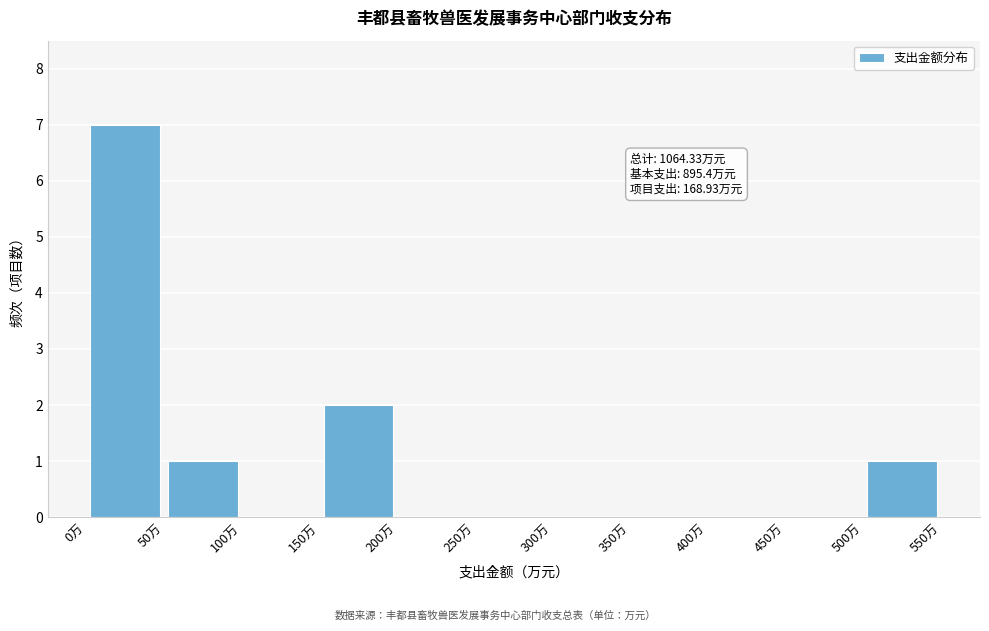

Over which range of the x-axis is the bar tallest?

0 to 50